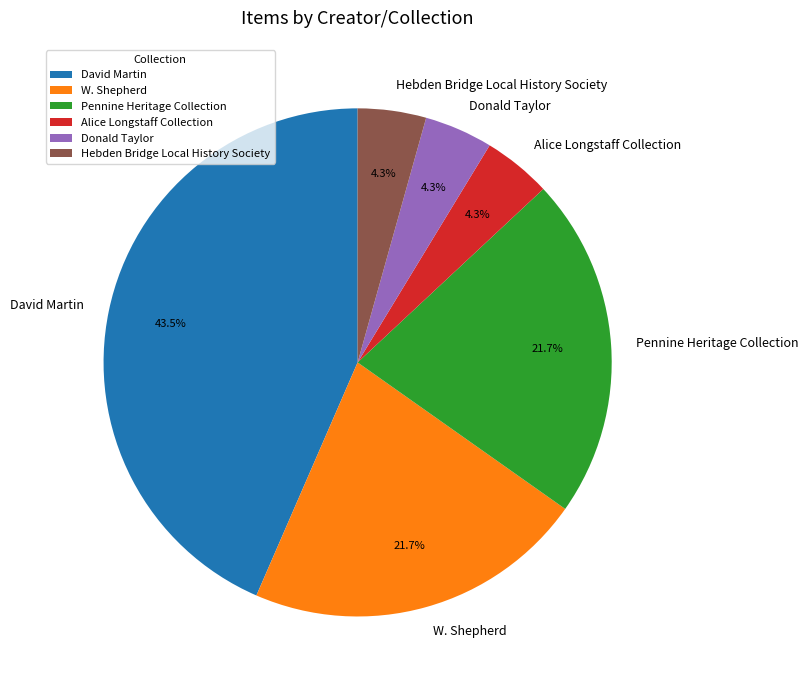

What is the ratio of the value at W. Shepherd to the value at David Martin?

0.5